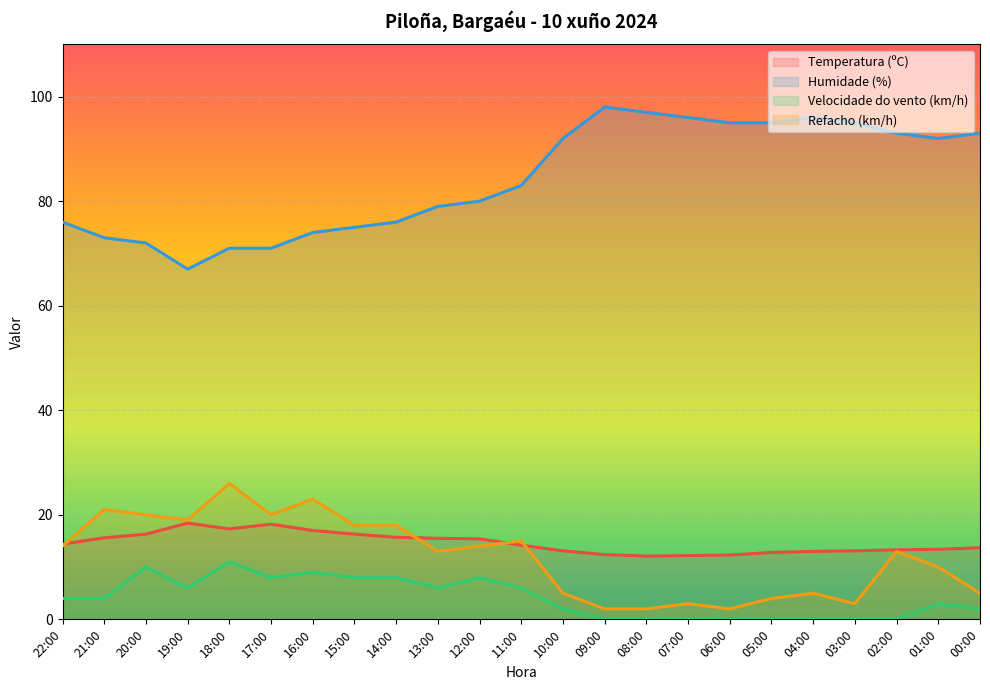

Reading left to right, transcribe all the data shown in this chart.

Temperatura (ºC): 22:00=14.4	21:00=15.6	20:00=16.3	19:00=18.4	18:00=17.3	17:00=18.2	16:00=17.0	15:00=16.3	14:00=15.7	13:00=15.5	12:00=15.4	11:00=14.2	10:00=13.1	09:00=12.4	08:00=12.1	07:00=12.2	06:00=12.3	05:00=12.8	04:00=13.0	03:00=13.1	02:00=13.3	01:00=13.4	00:00=13.7
Humidade (%): 22:00=76.0	21:00=73.0	20:00=72.0	19:00=67.0	18:00=71.0	17:00=71.0	16:00=74.0	15:00=75.0	14:00=76.0	13:00=79.0	12:00=80.0	11:00=83.0	10:00=92.0	09:00=98.0	08:00=97.0	07:00=96.0	06:00=95.0	05:00=95.0	04:00=96.0	03:00=95.0	02:00=93.0	01:00=92.0	00:00=93.0
Velocidade do vento (km/h): 22:00=4.0	21:00=4.0	20:00=10.0	19:00=6.0	18:00=11.0	17:00=8.0	16:00=9.0	15:00=8.0	14:00=8.0	13:00=6.0	12:00=8.0	11:00=6.0	10:00=2.0	09:00=0.0	08:00=0.0	07:00=0.0	06:00=0.0	05:00=0.0	04:00=0.0	03:00=0.0	02:00=0.0	01:00=3.0	00:00=2.0
Refacho (km/h): 22:00=14.0	21:00=21.0	20:00=20.0	19:00=19.0	18:00=26.0	17:00=20.0	16:00=23.0	15:00=18.0	14:00=18.0	13:00=13.0	12:00=14.0	11:00=15.0	10:00=5.0	09:00=2.0	08:00=2.0	07:00=3.0	06:00=2.0	05:00=4.0	04:00=5.0	03:00=3.0	02:00=13.0	01:00=10.0	00:00=5.0